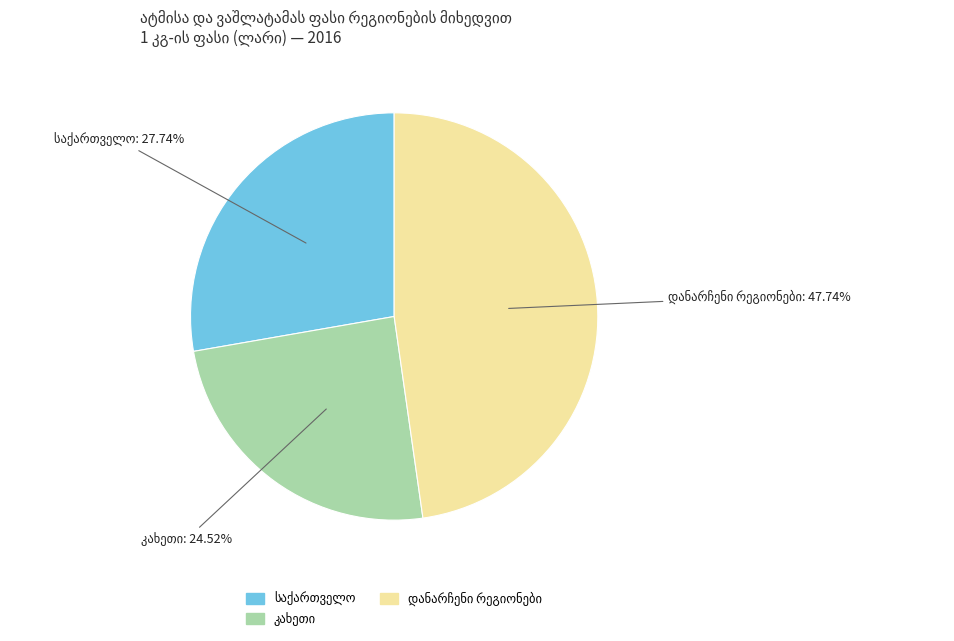

Does any single category account for the majority?

No